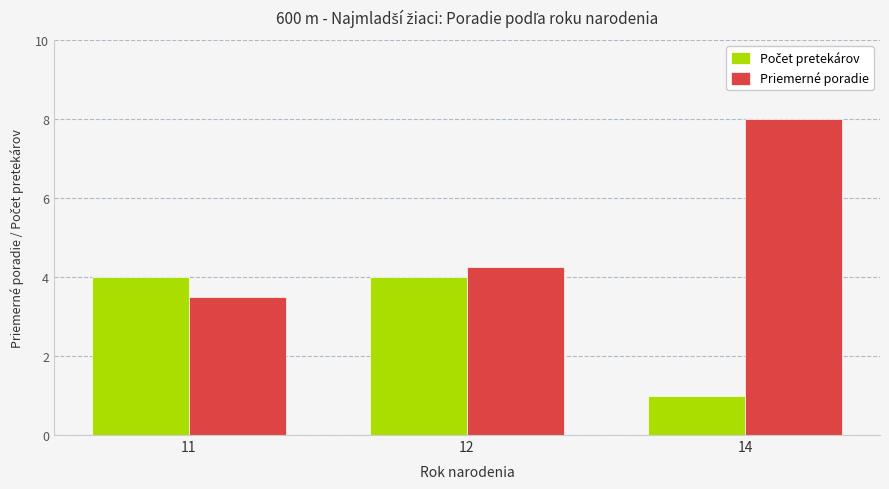

What is the difference between the highest and lowest values at 14?

7.0